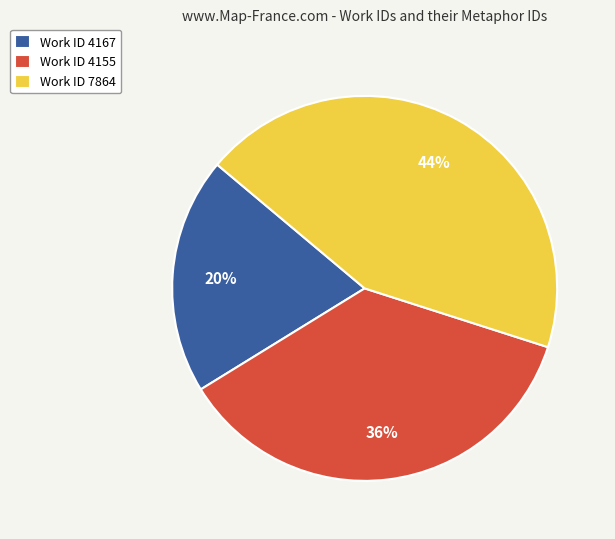

To the nearest percent, what percentage of the pie is Work ID 7864?

44%